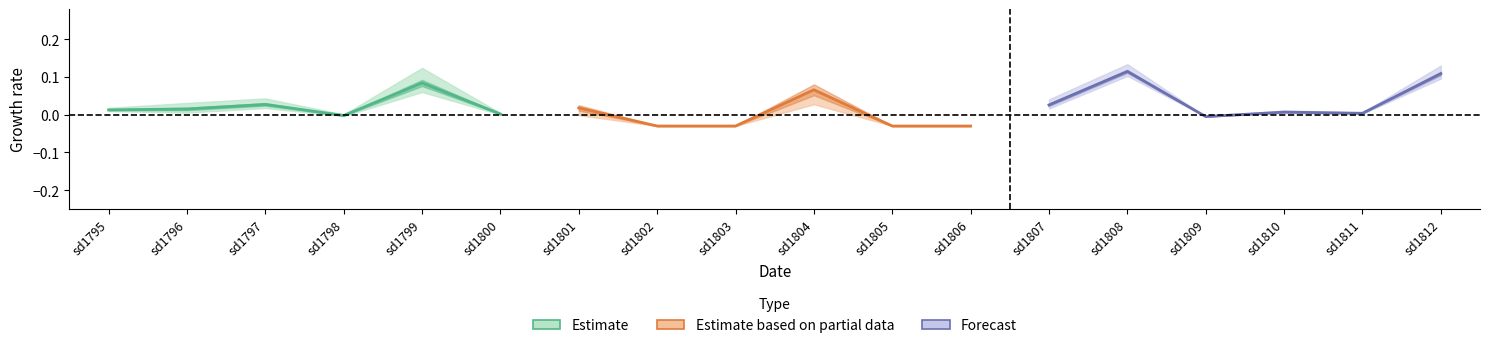

Which series ends up on top after the final intersection of Forecast and Estimate?

Forecast